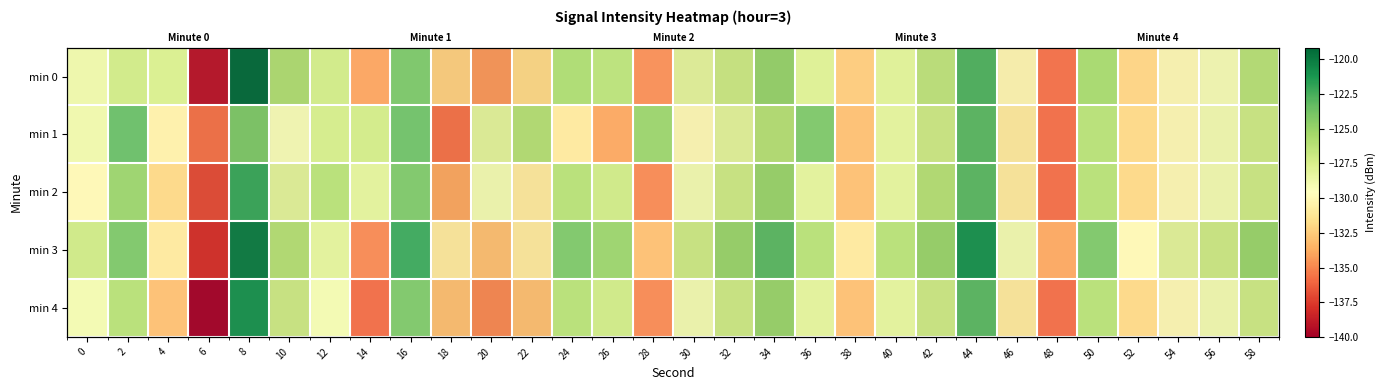

At which category does the chart reach its peak across all series?

8